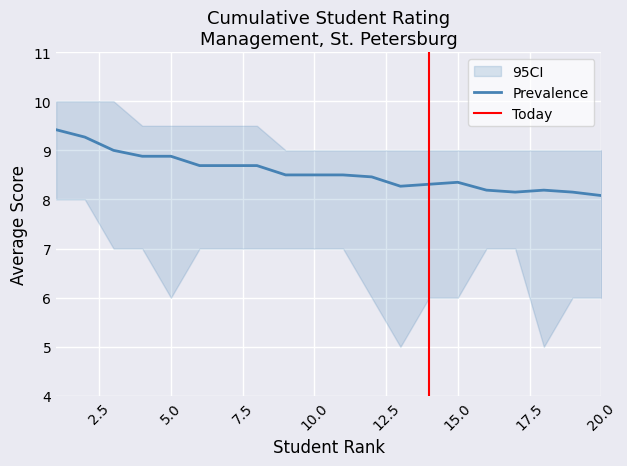

Which category has the highest value in the CI_upper series?

1